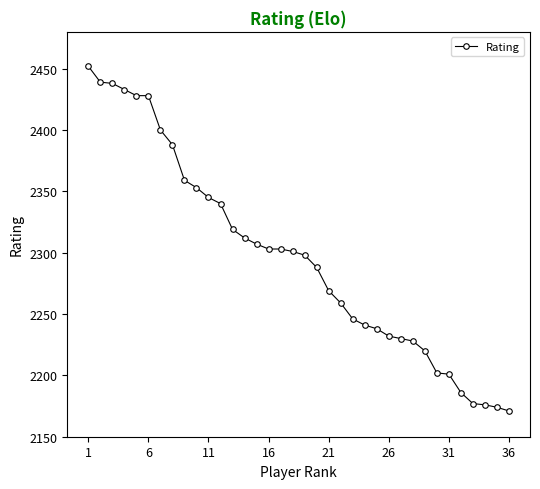

What is the average value?

2297